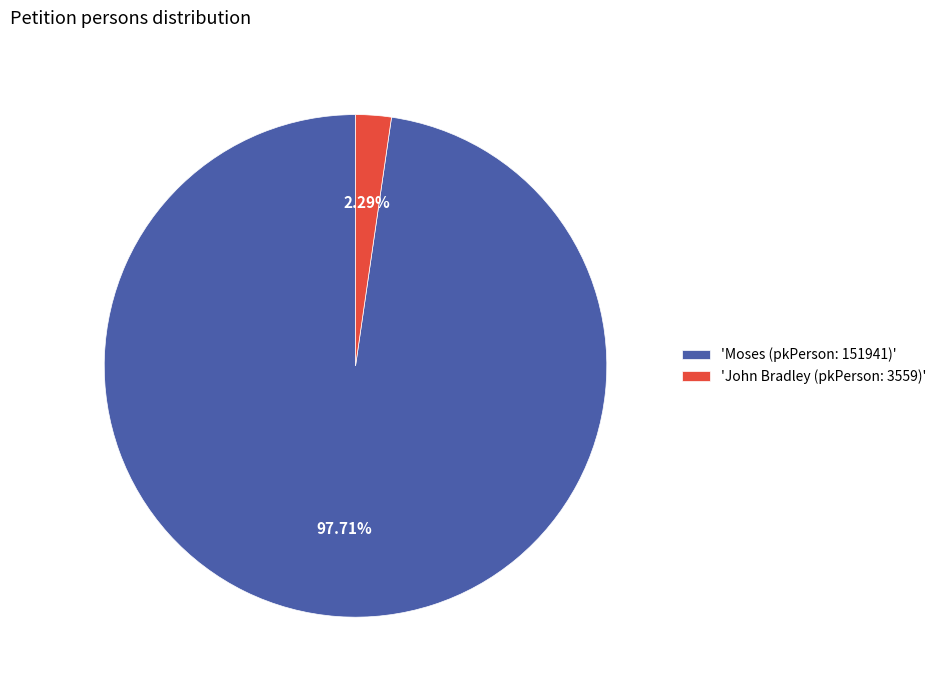

Does 'Moses (pkPerson: 151941)' represent more than half of the total?

Yes